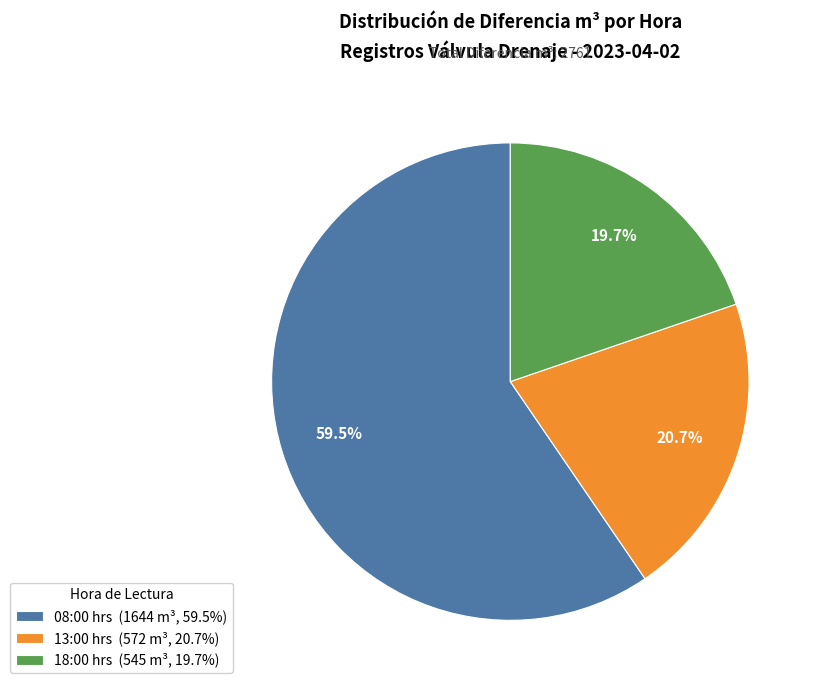

How many segments does this pie chart have?

3